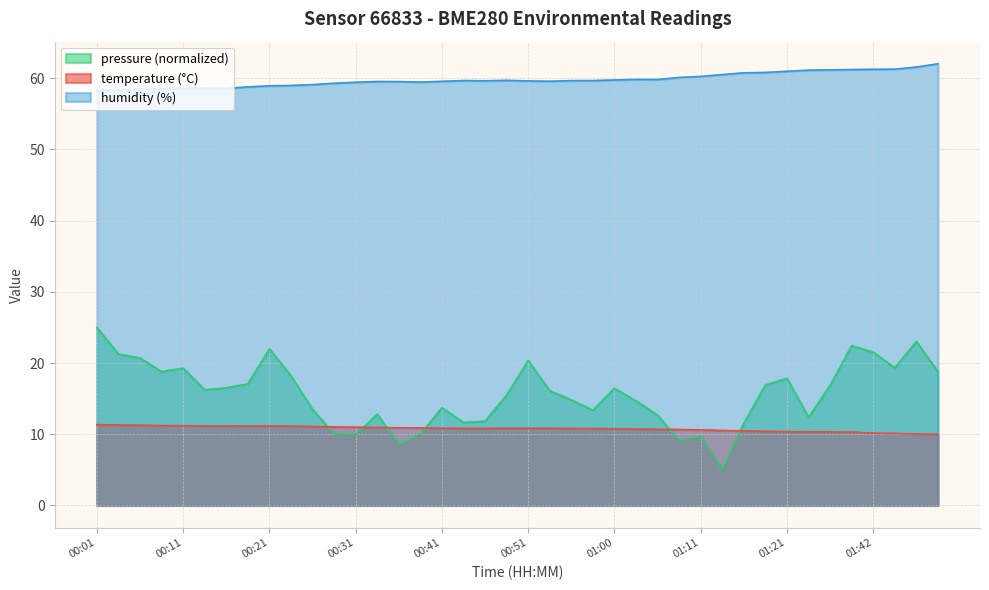

At which label does humidity first exceed 59?

00:26